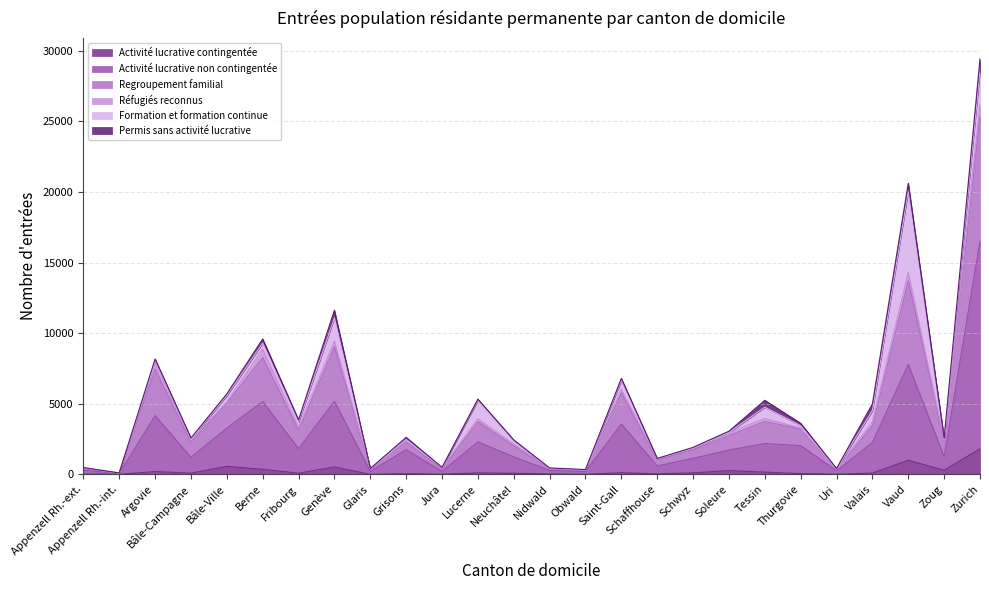

True or false: Activité lucrative non contingentée has more than 2 points higher than both neighbors.

True